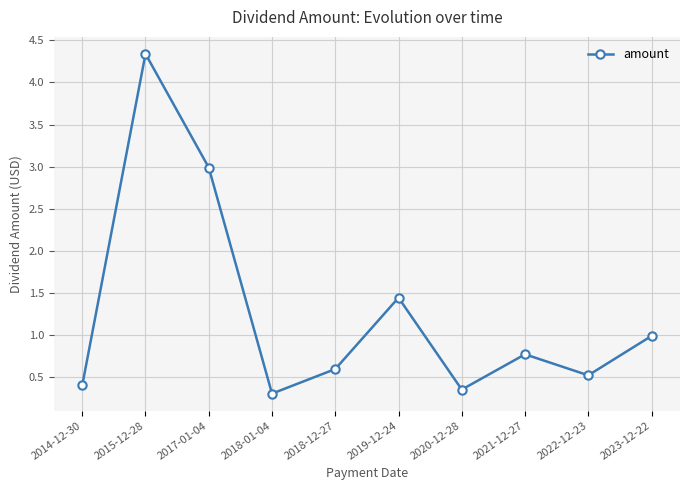

Rank the categories by value from highest to lowest.

2015-12-28, 2017-01-04, 2019-12-24, 2023-12-22, 2021-12-27, 2018-12-27, 2022-12-23, 2014-12-30, 2020-12-28, 2018-01-04